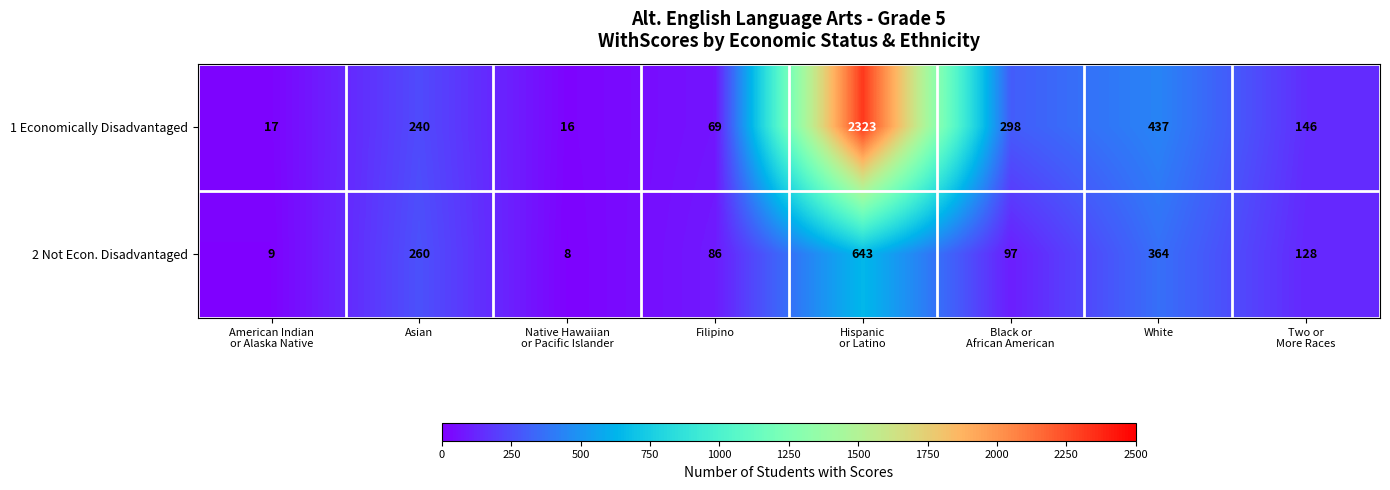

True or false: 1 Economically Disadvantaged has a value of 210 at White.

False